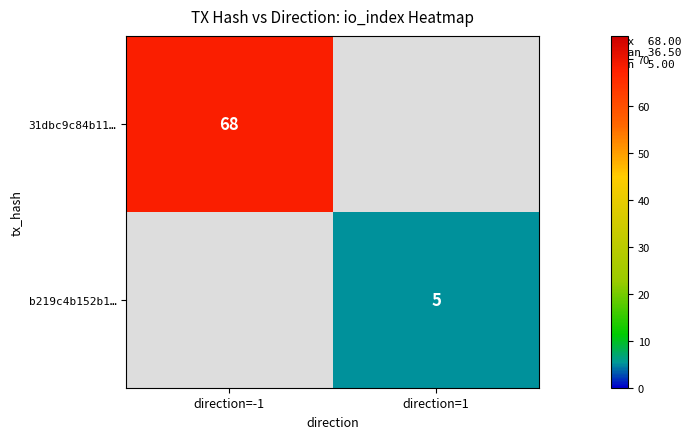

How many data points does each series have?

2